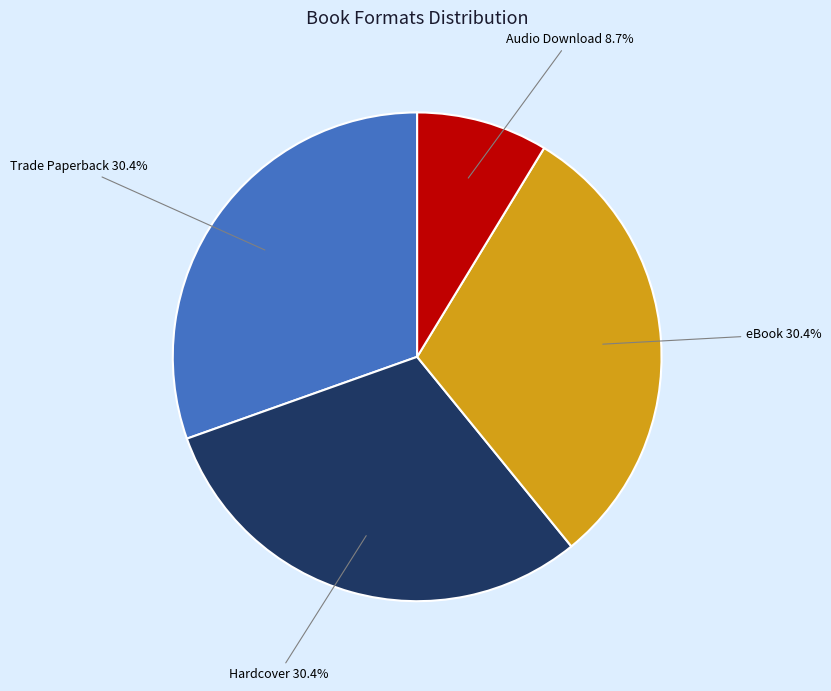

How many slices are in this pie chart?

4